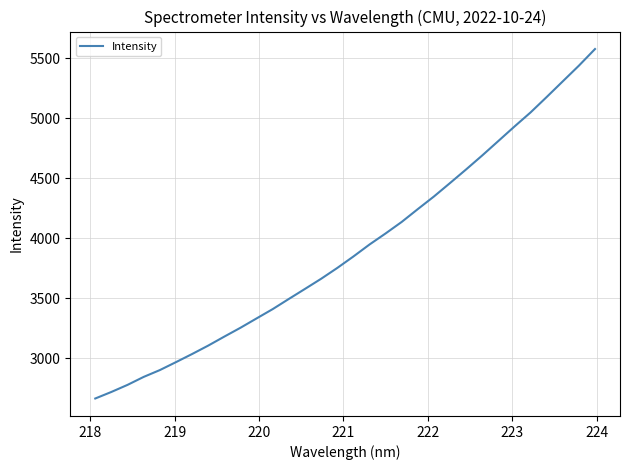

What is the difference between the maximum and minimum values?

2910.4